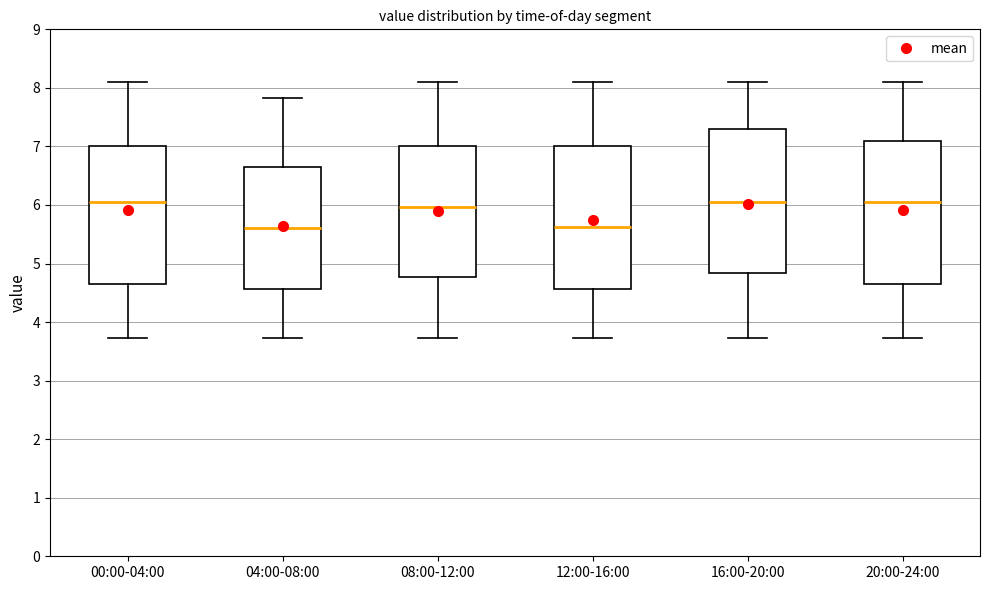

Where does the upper whisker of the box for 16:00-20:00 end on the y-axis? The values are not printed on the chart, so give them approximately, as read against the axis.

8.1